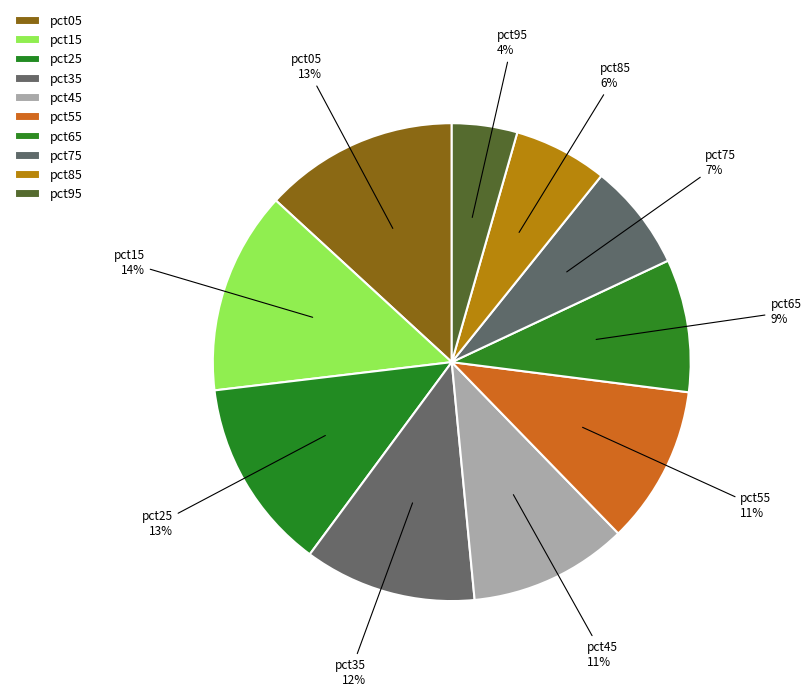

How many segments does this pie chart have?

10